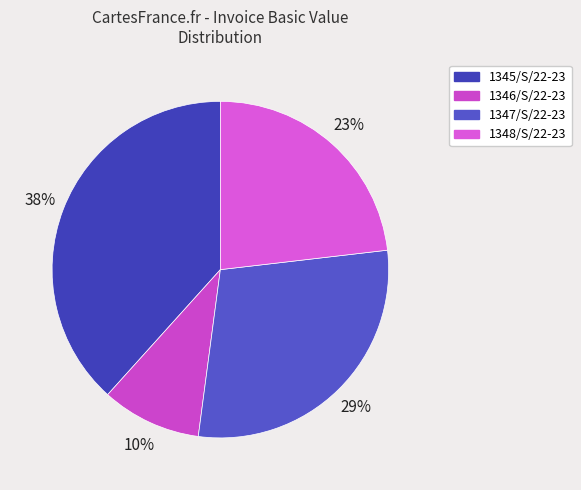

Does any single category account for the majority?

No